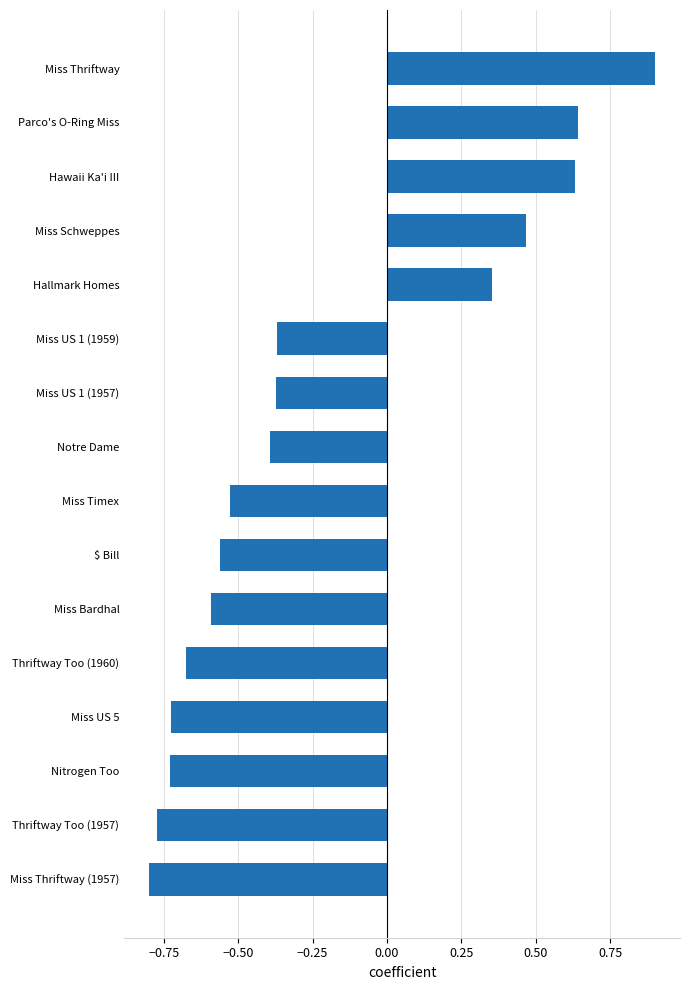

True or false: the data shows -0.9 at Miss Bardhal.

False